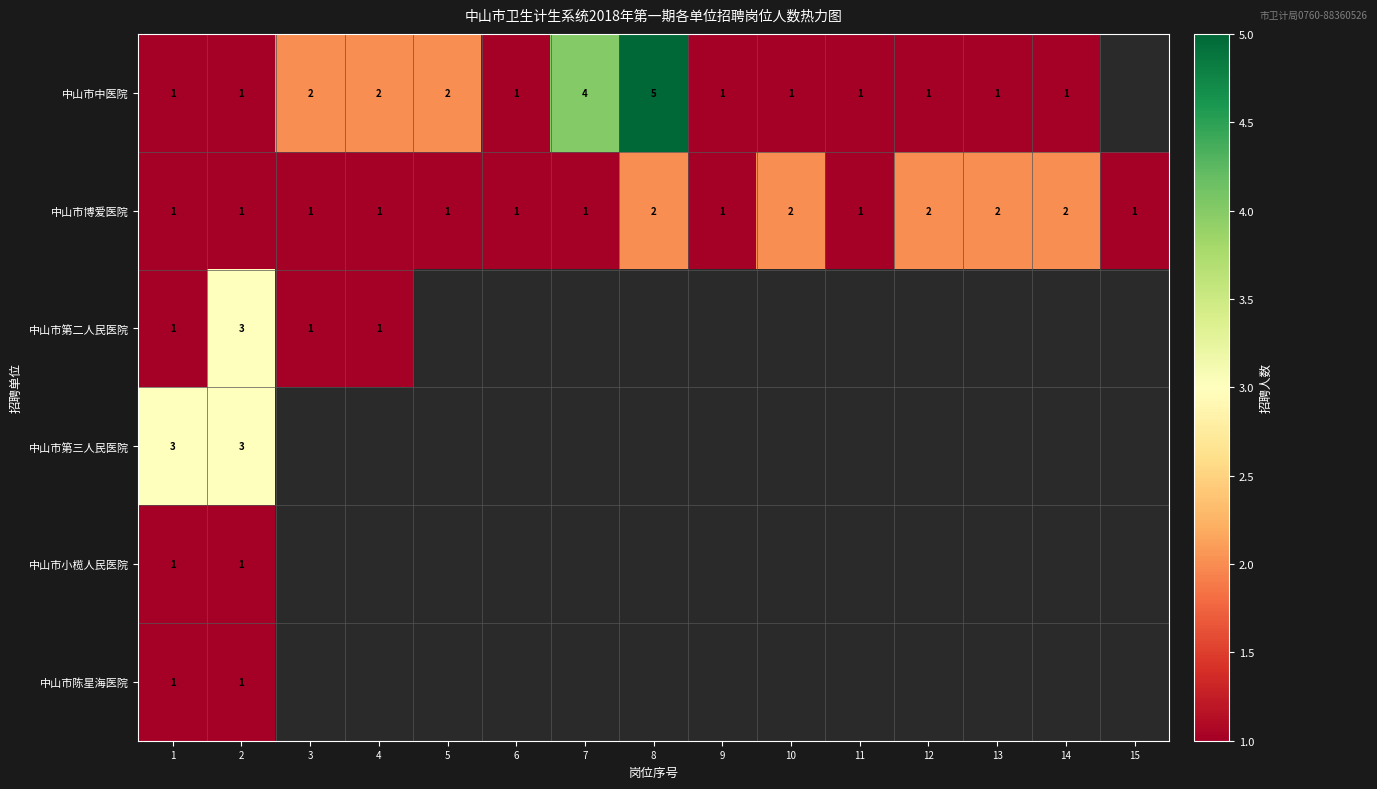

What is the total value across all series at 2?

10